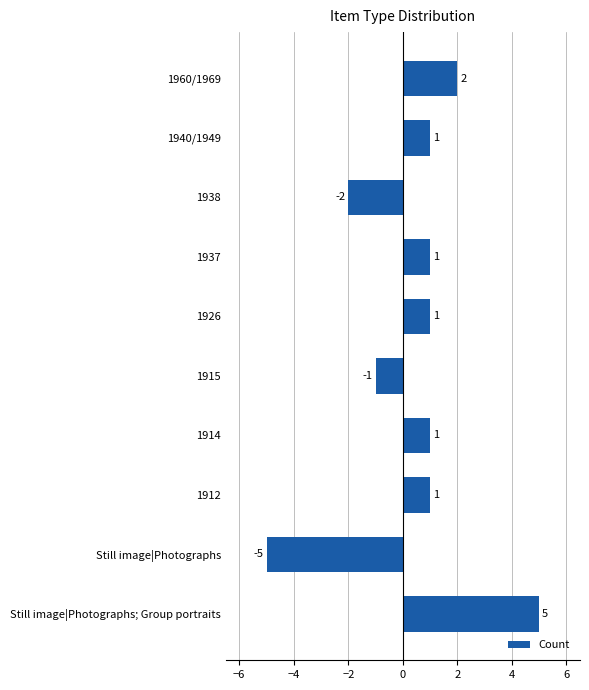

What is the change in value from 1915 to 1960/1969?

+3